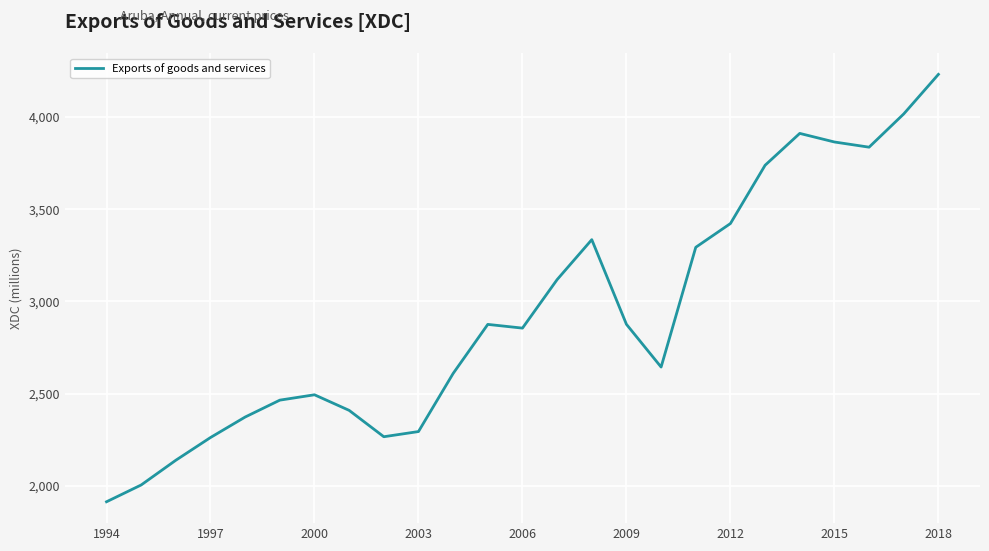

What is the difference between the maximum and minimum values?

2315.1